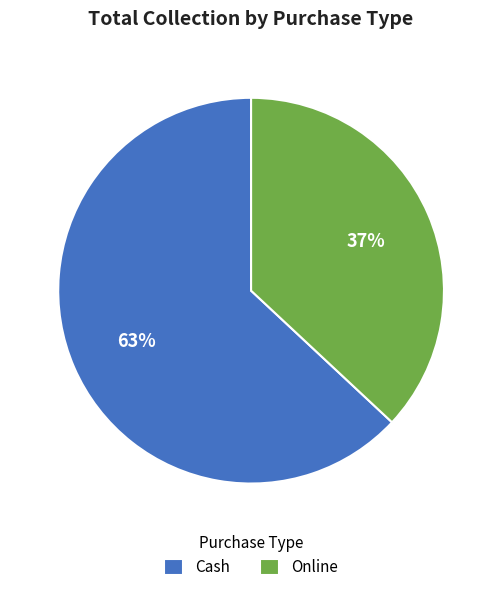

Rank the categories by value from lowest to highest.

Online, Cash